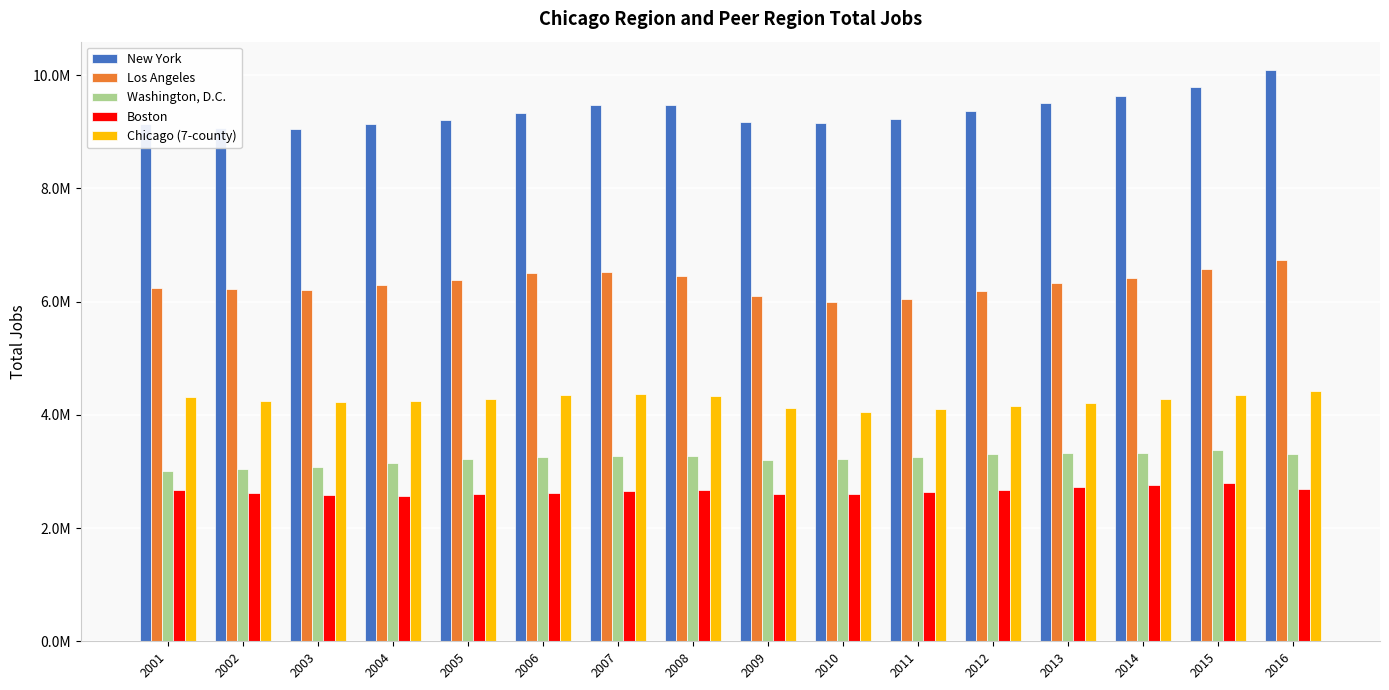

What are all the series names shown in the legend?

New York, Los Angeles, Washington, D.C., Boston, Chicago (7-county)